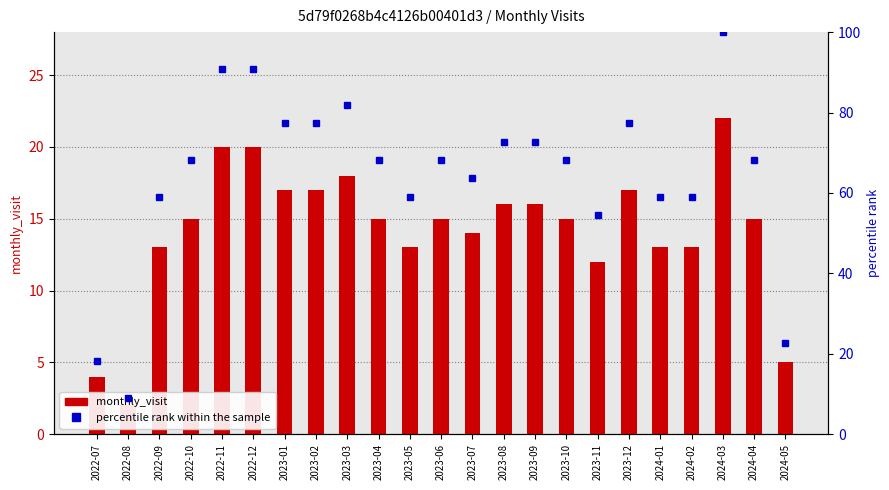

Does the chart contain any negative values?

No